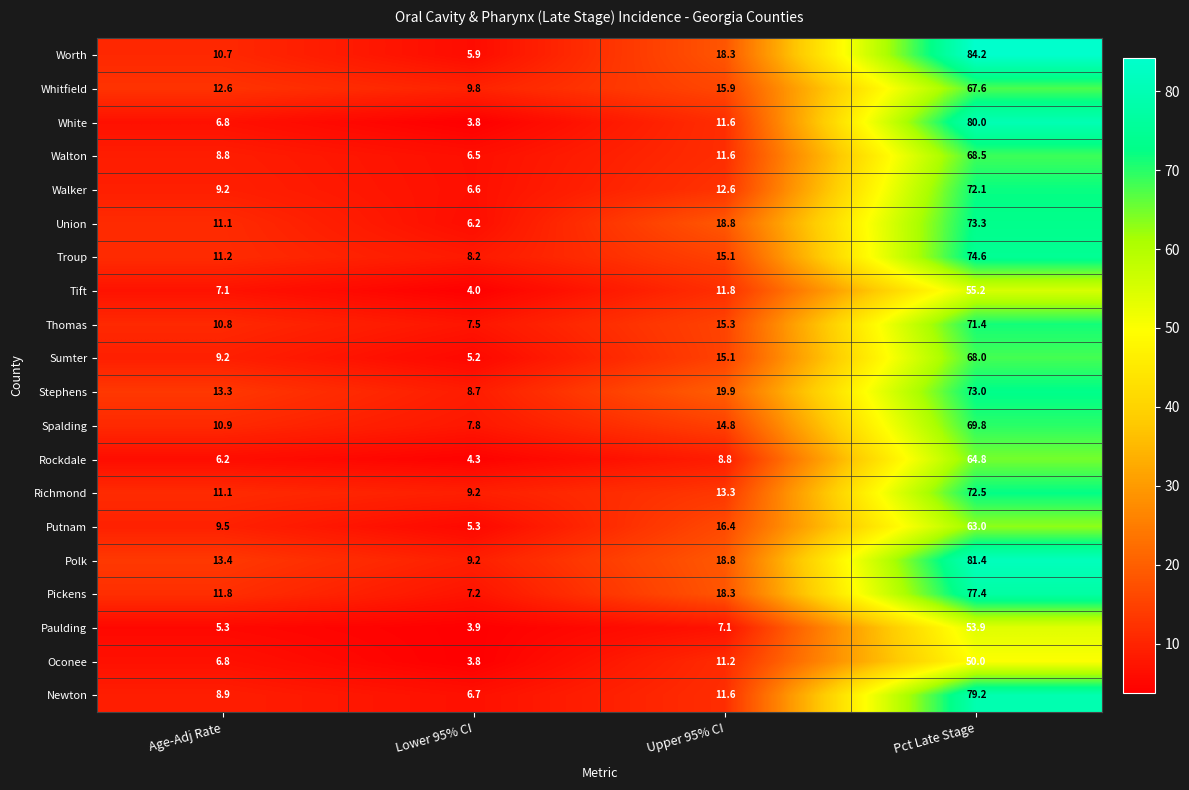

What is the total value across all series at Pct Late Stage?

1399.9